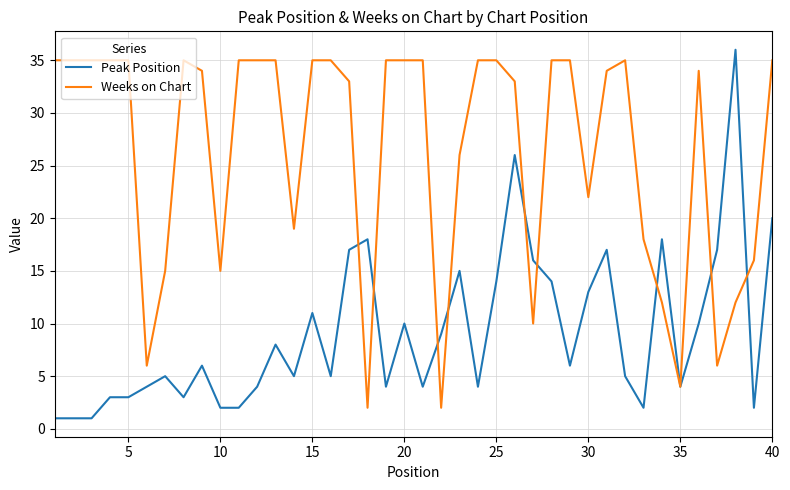

Rank the series by their average value, from highest to lowest.

Weeks on Chart, Peak Position